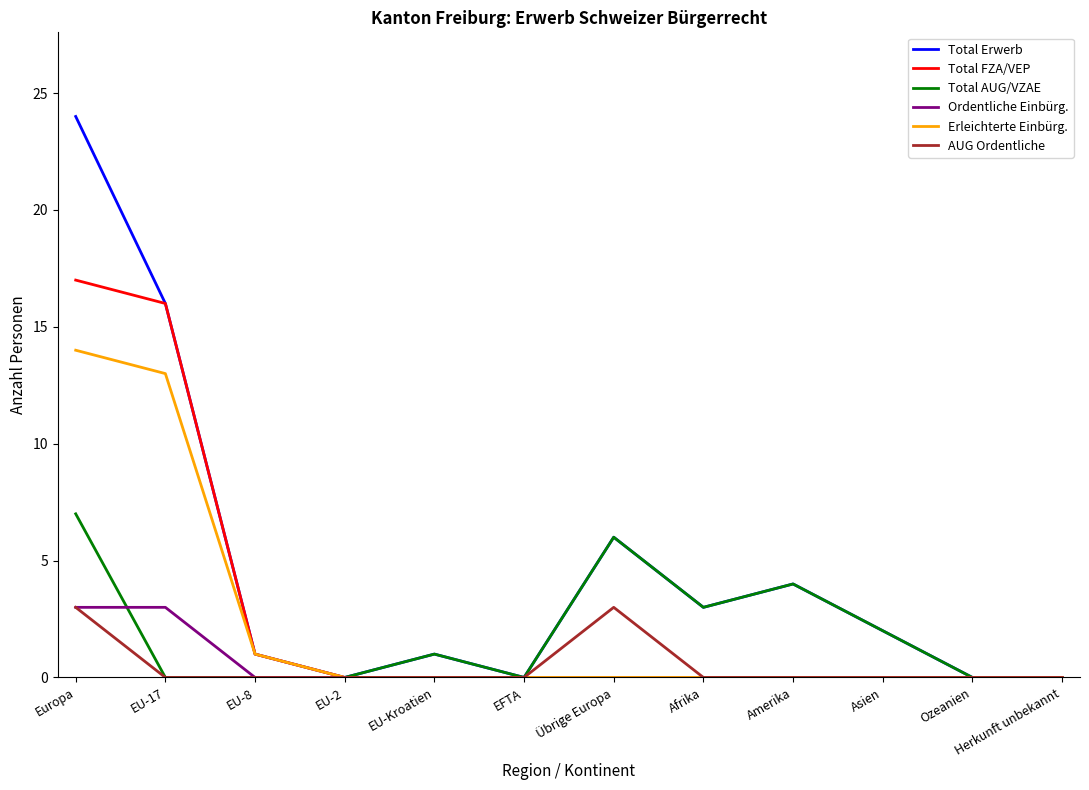

Does the chart display data point markers on the line(s)?

No